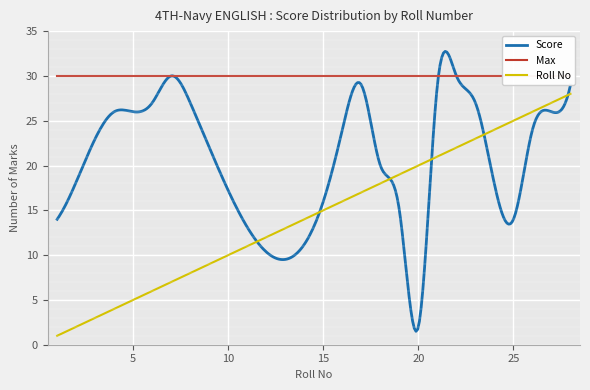

Which series ends up on top after the final intersection of Score and Roll No?

Score